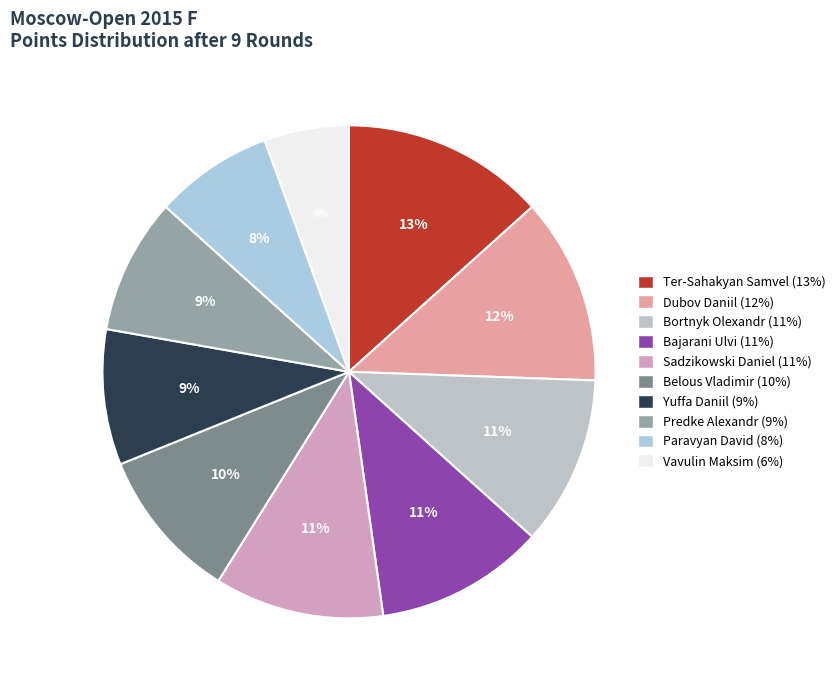

What is the change in value from Ter-Sahakyan Samvel to Belous Vladimir?

-1.5